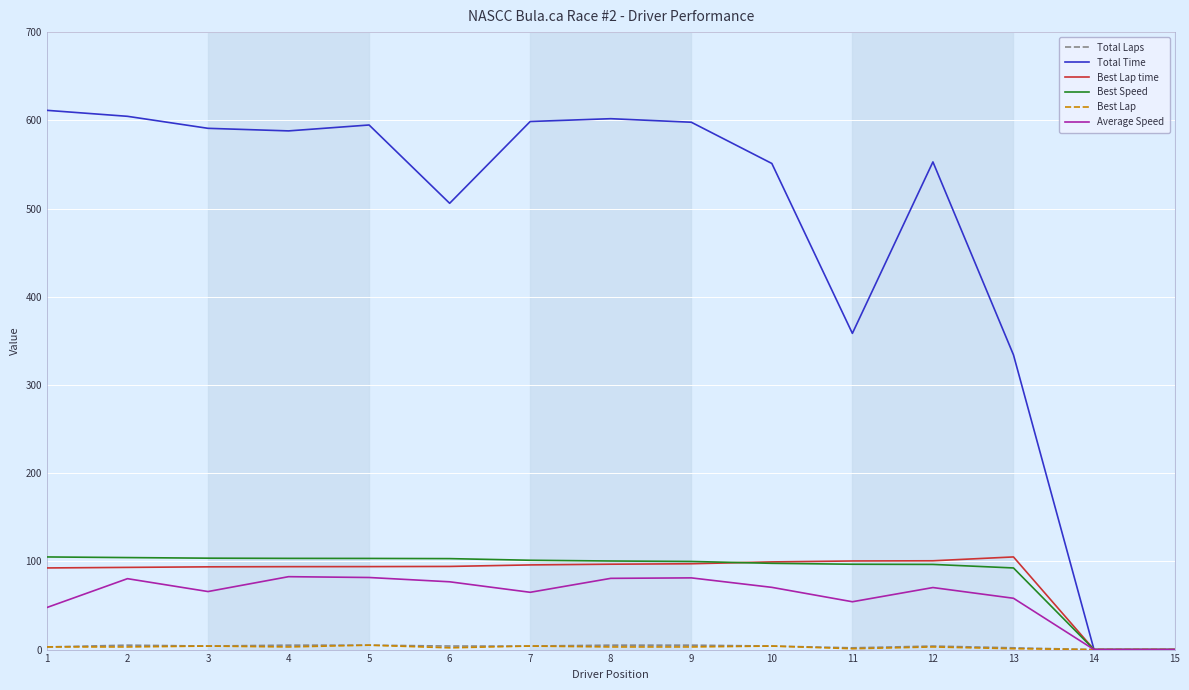

Which series changed the most between 12 and 14?

Total Time